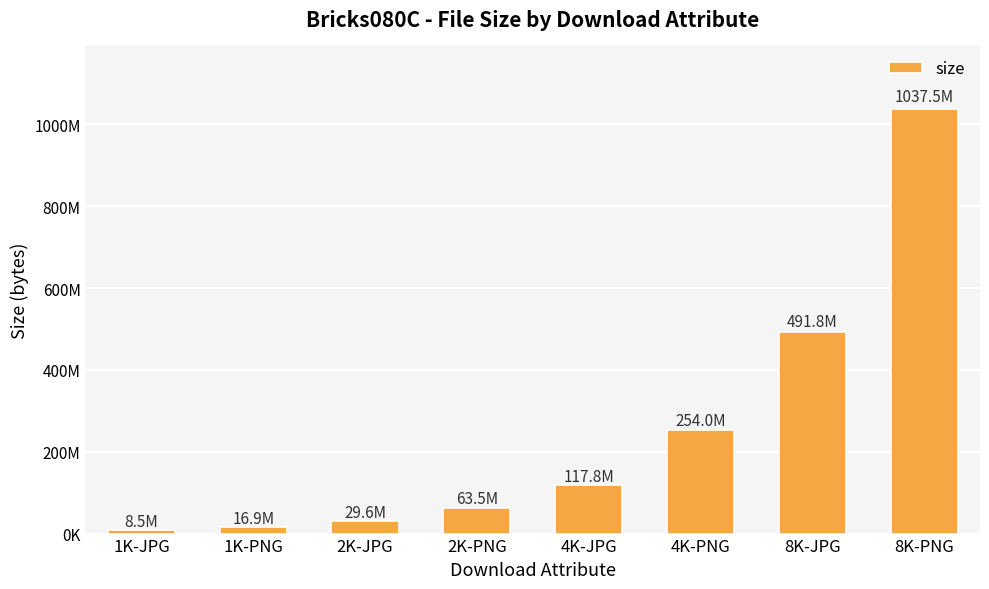

Does the chart contain any negative values?

No